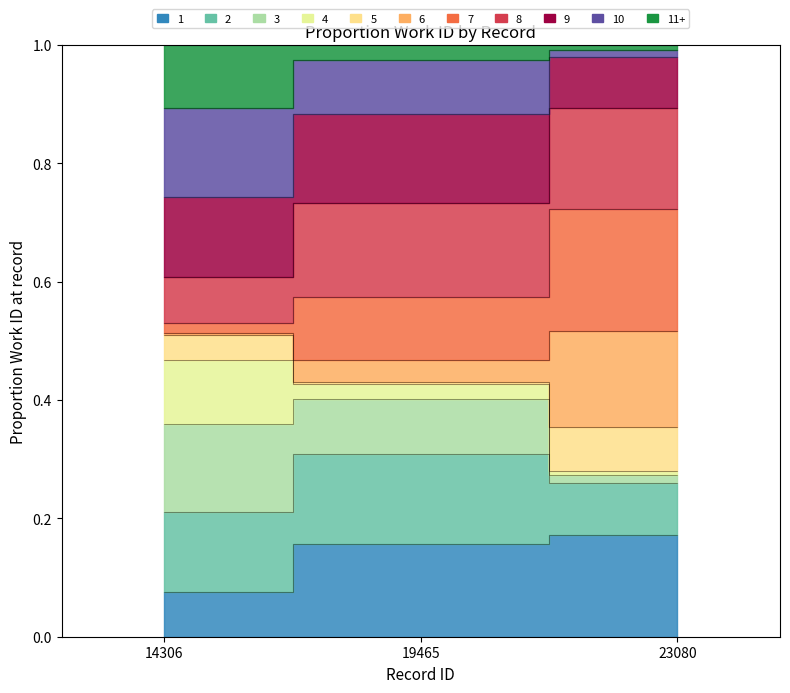

What is the value of the 3rd point from the left?

0.2